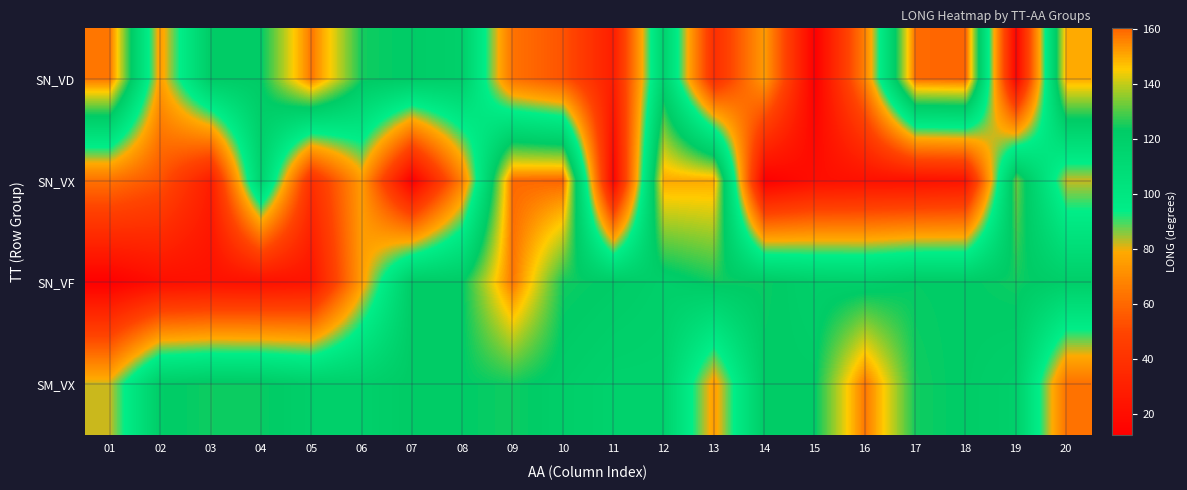

Rank the series by their maximum value, from highest to lowest.

SN_VD, SN_VX, SN_VF, SM_VX